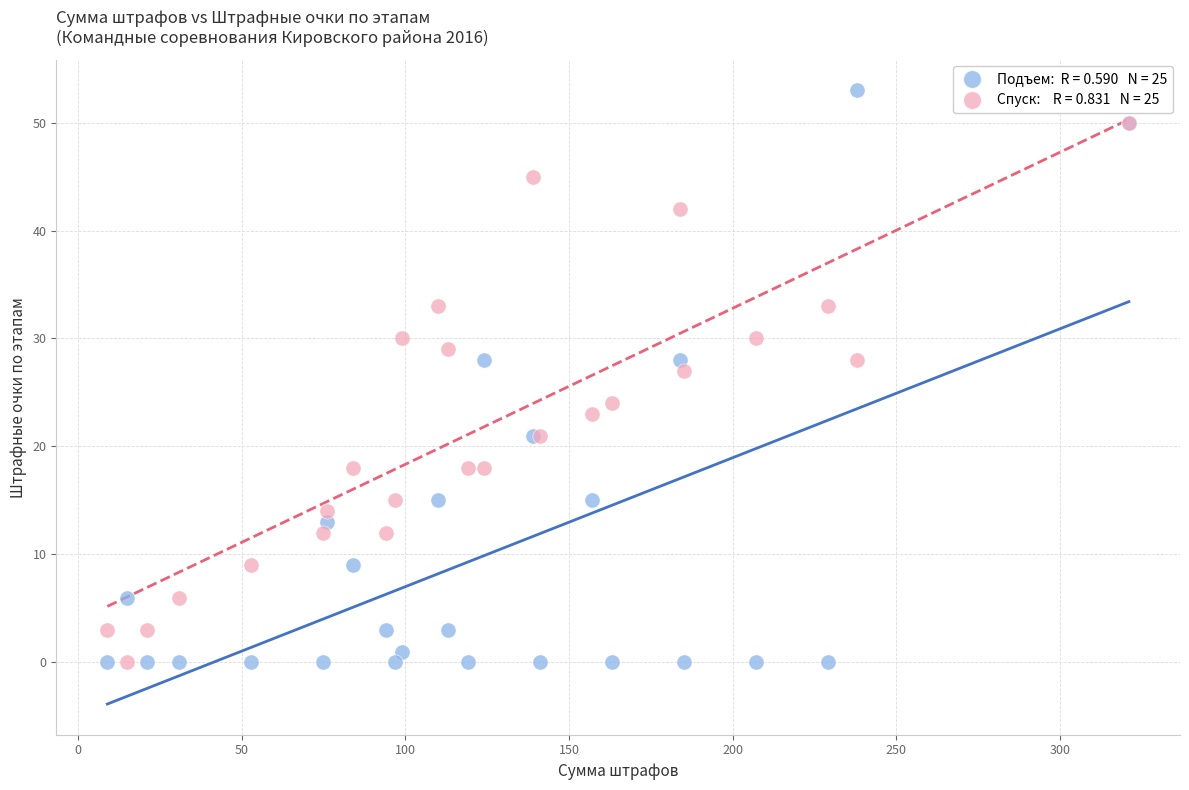

Across all series, what Y value is closest to 26?

27